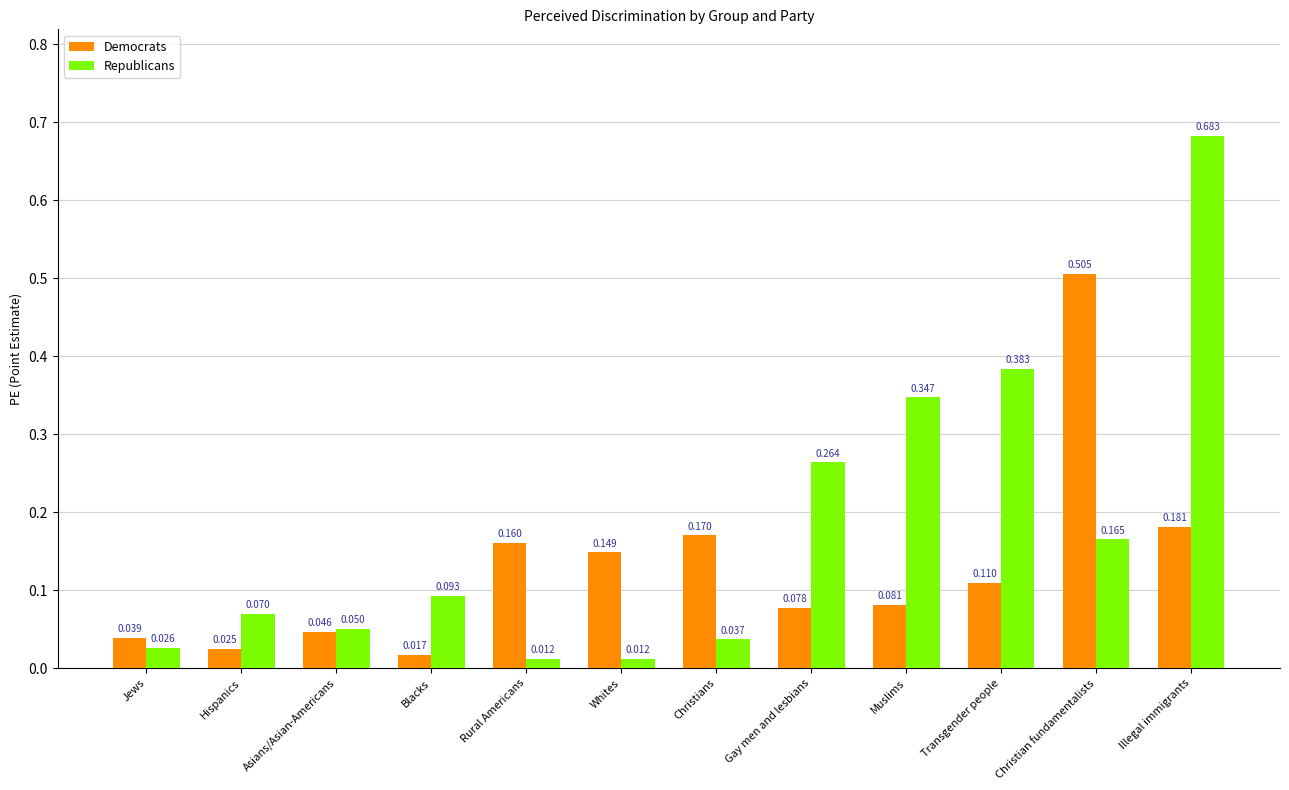

How many bars are there in total?

24